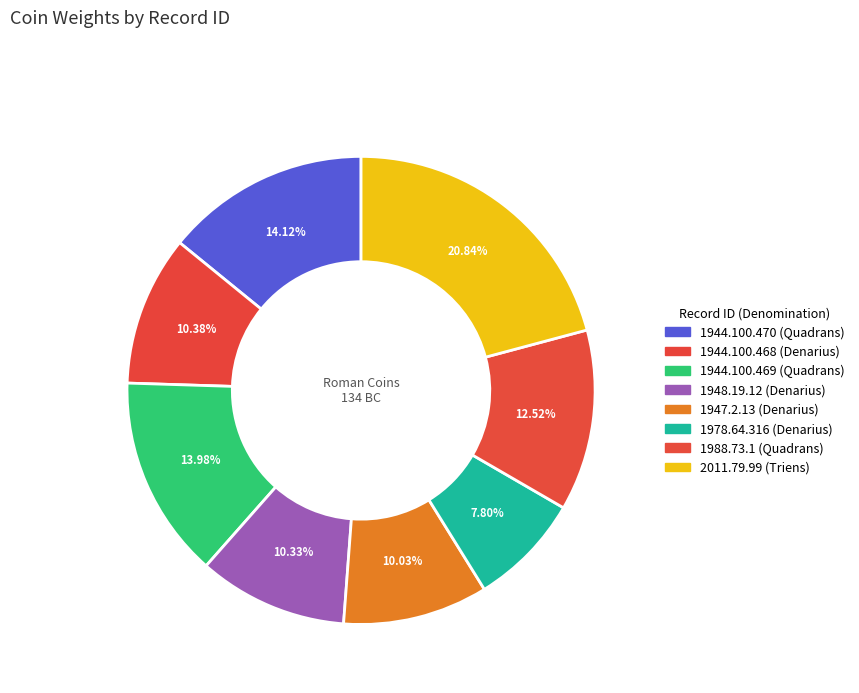

How many segments does this pie chart have?

8